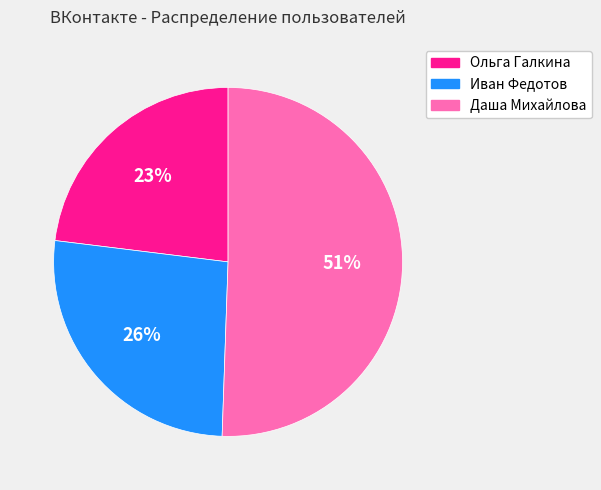

Between Иван Федотов and Ольга Галкина, which is larger?

Иван Федотов